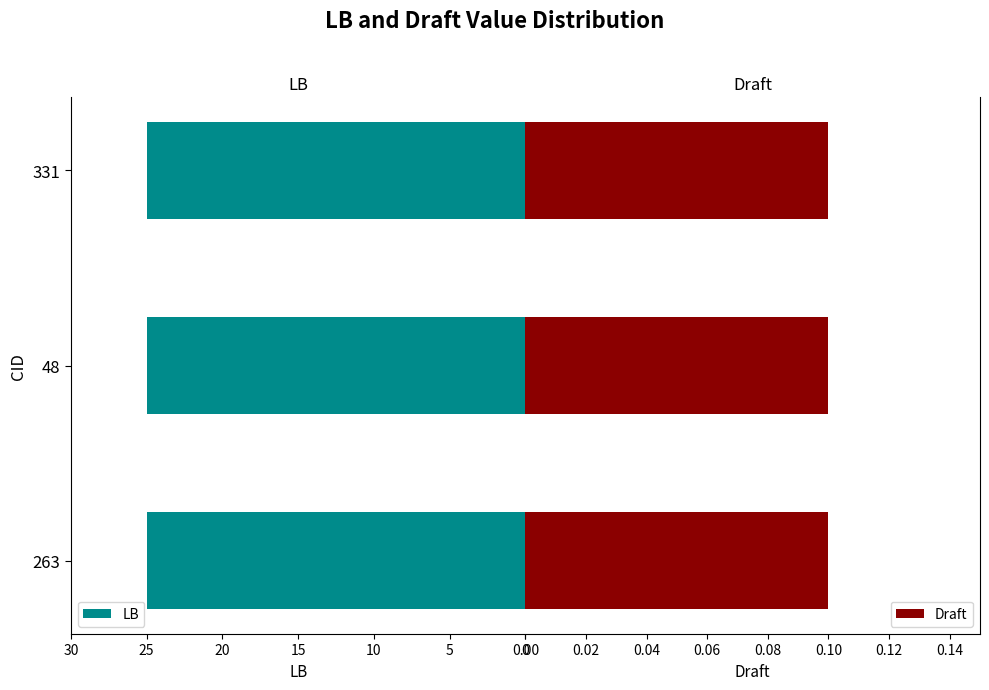

What position from the left is Draft?

2